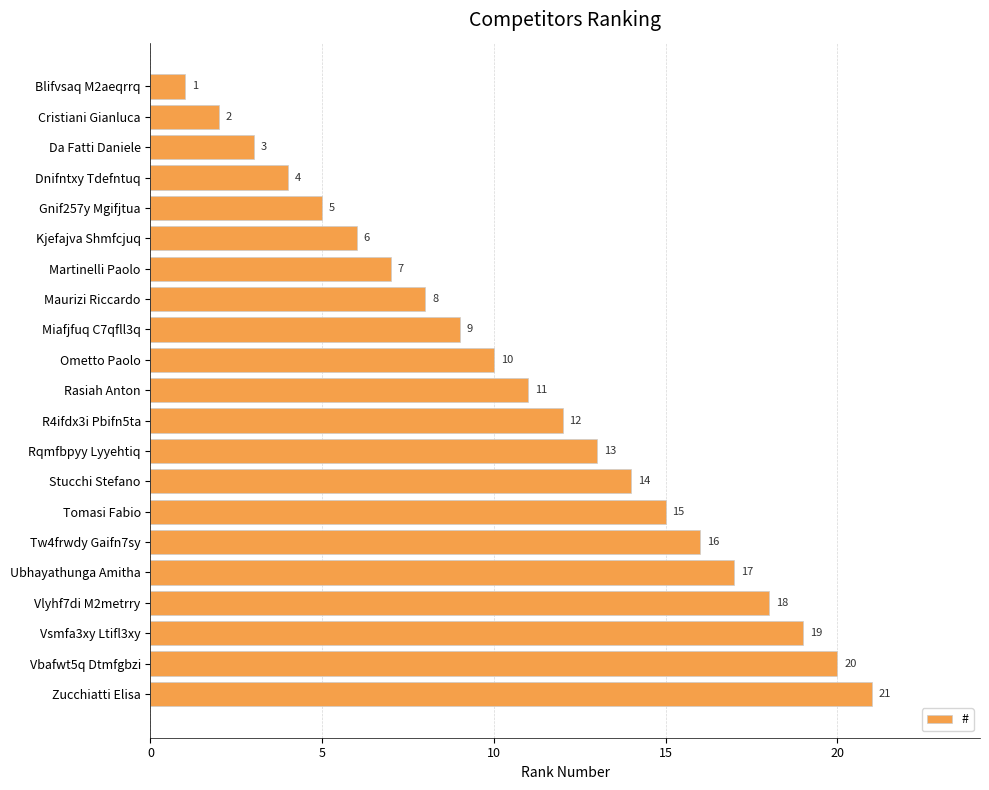

What value does the data have at Miafjfuq C7qfll3q, to the nearest 10?

10